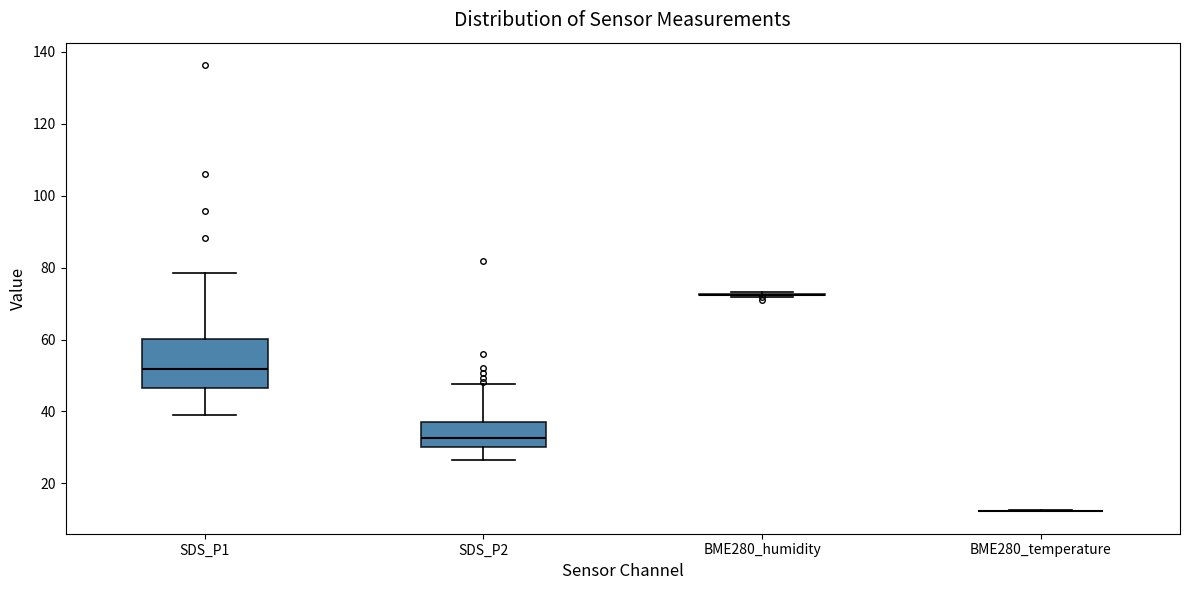

Reading left to right, read every box against the y-axis: the position of its median line, the range the box covers, and the ends of its whiskers. The values are not printed on the chart, so give them approximately, as read against the axis.

SDS_P1: median 52, box 46 to 60, whiskers 40 to 78
SDS_P2: median 32, box 30 to 38, whiskers 26 to 48
BME280_humidity: box collapsed to a line at 72, whiskers 72 to 74
BME280_temperature: box collapsed to a line at 12, whiskers 12 to 12